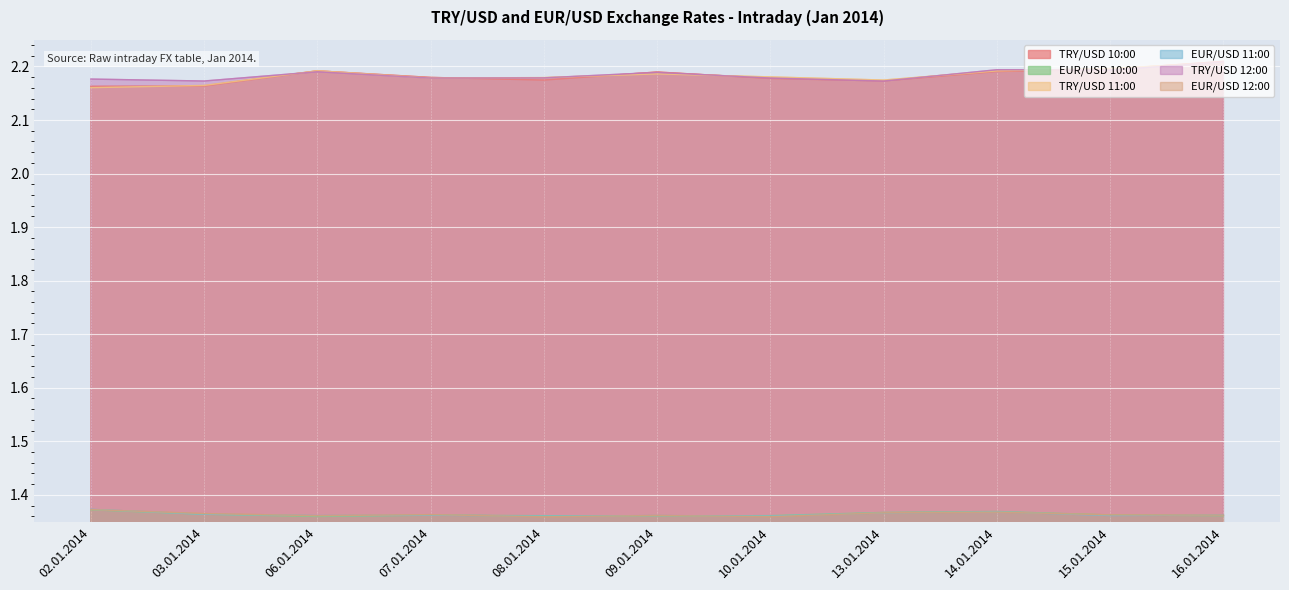

Does the chart display data point markers on the line(s)?

No